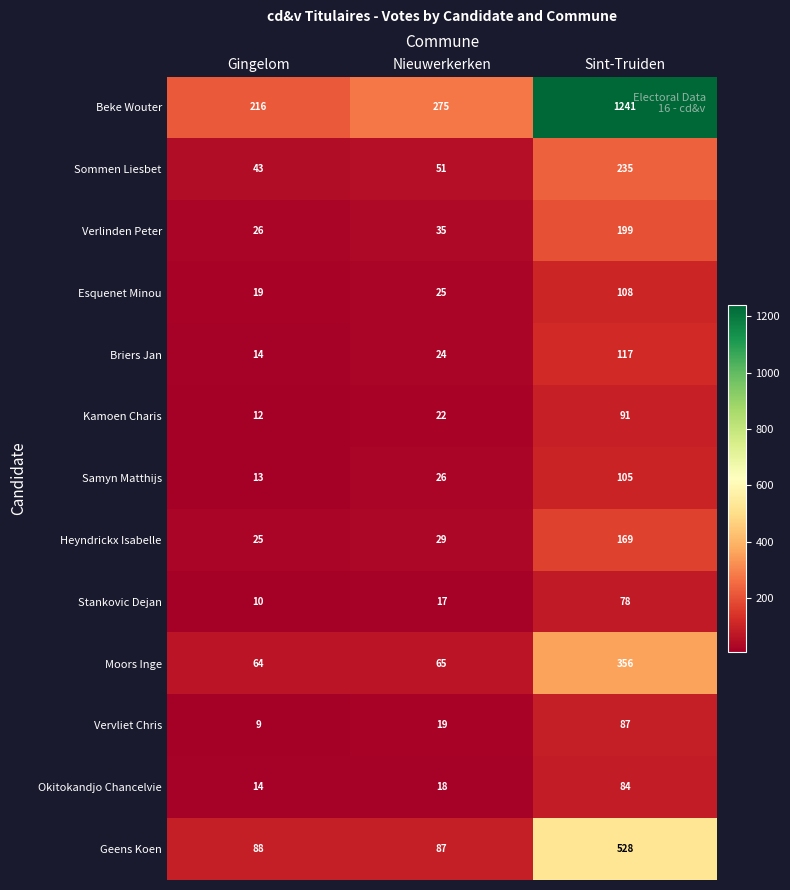

Is it true that Geens Koen equals 87 at Nieuwerkerken?

True